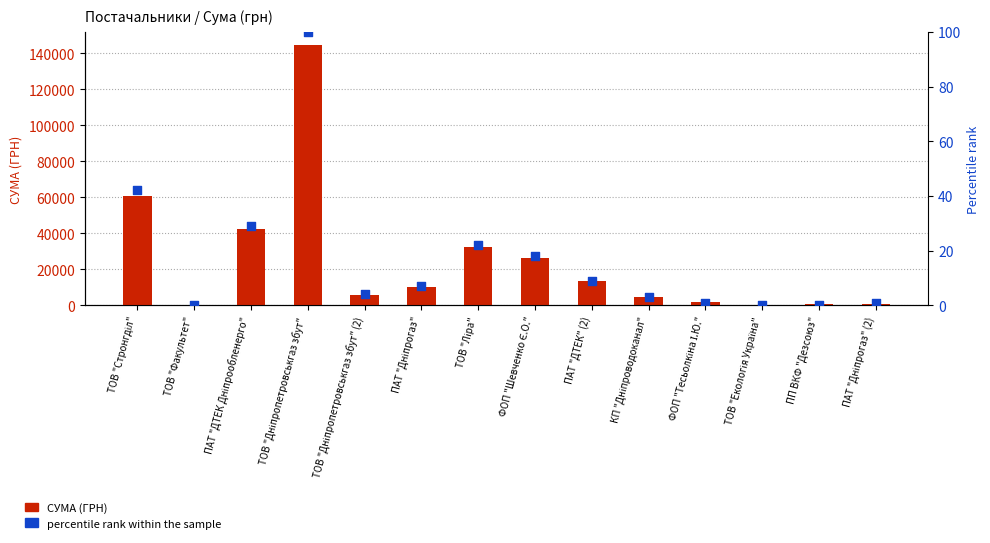

What are all the series names shown in the legend?

СУМА (ГРН), percentile rank within the sample